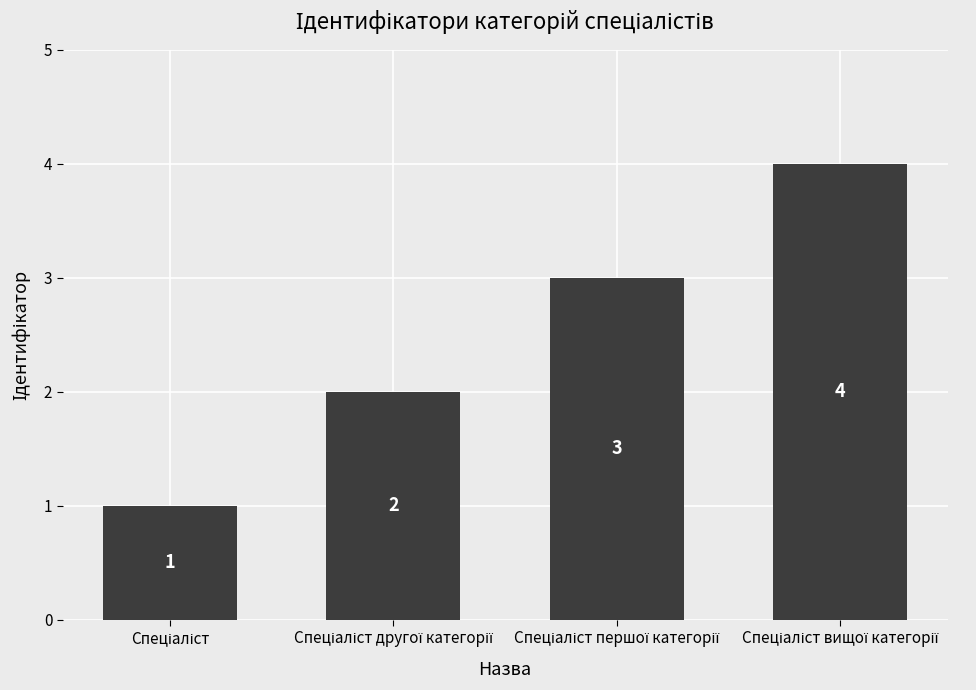

What is the difference between the second highest and second lowest values?

1